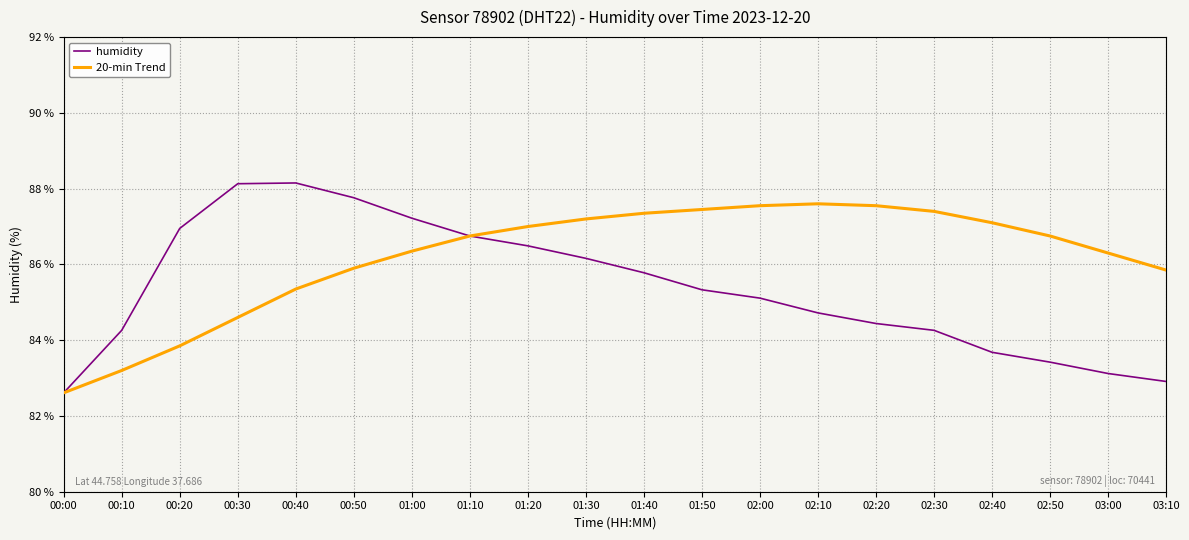

At which label does 20-min Trend reach its minimum?

00:00